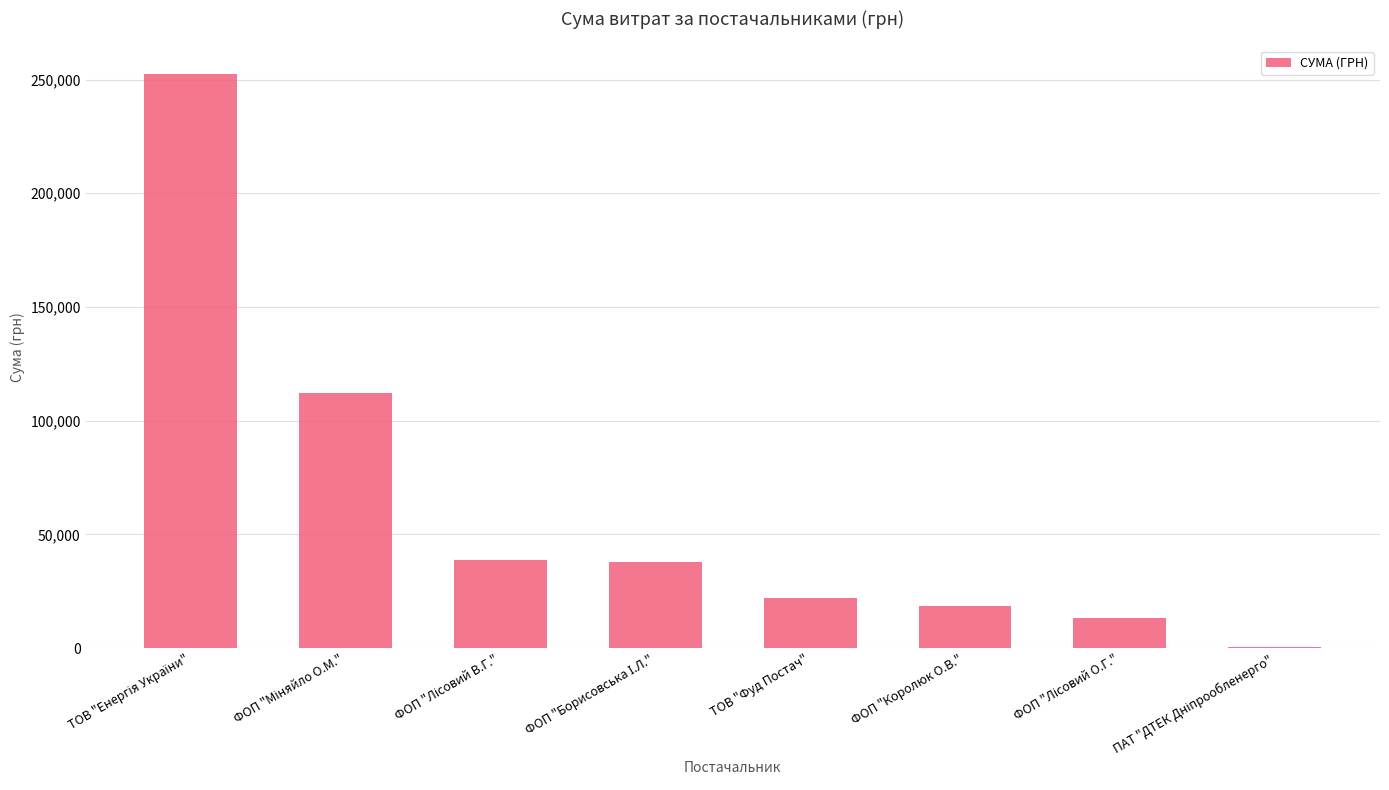

What is the maximum value shown in the chart?

252330.7